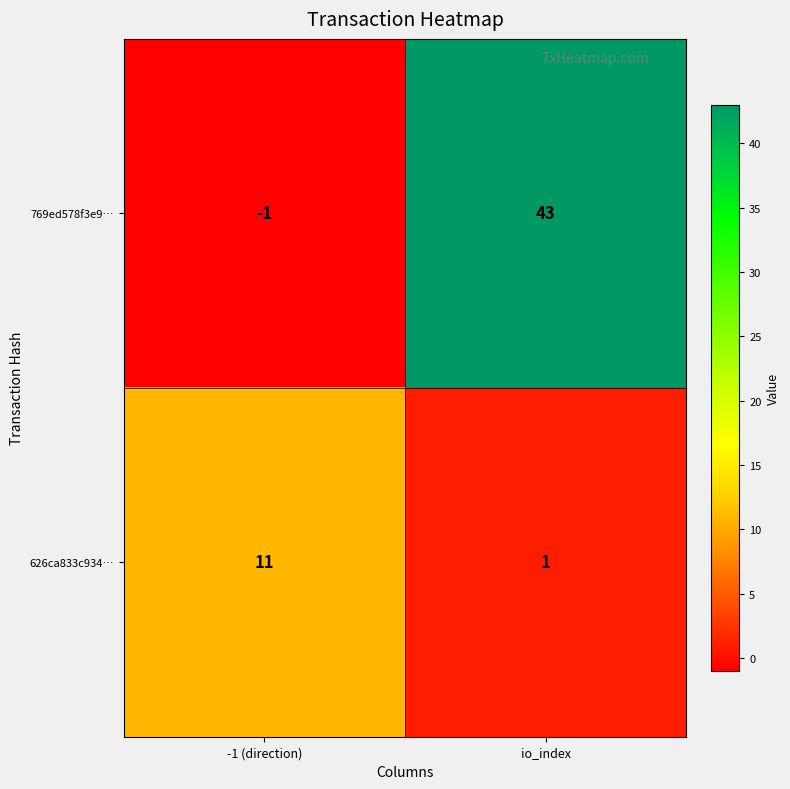

What is the maximum value for 769ed578f3e9…?

43